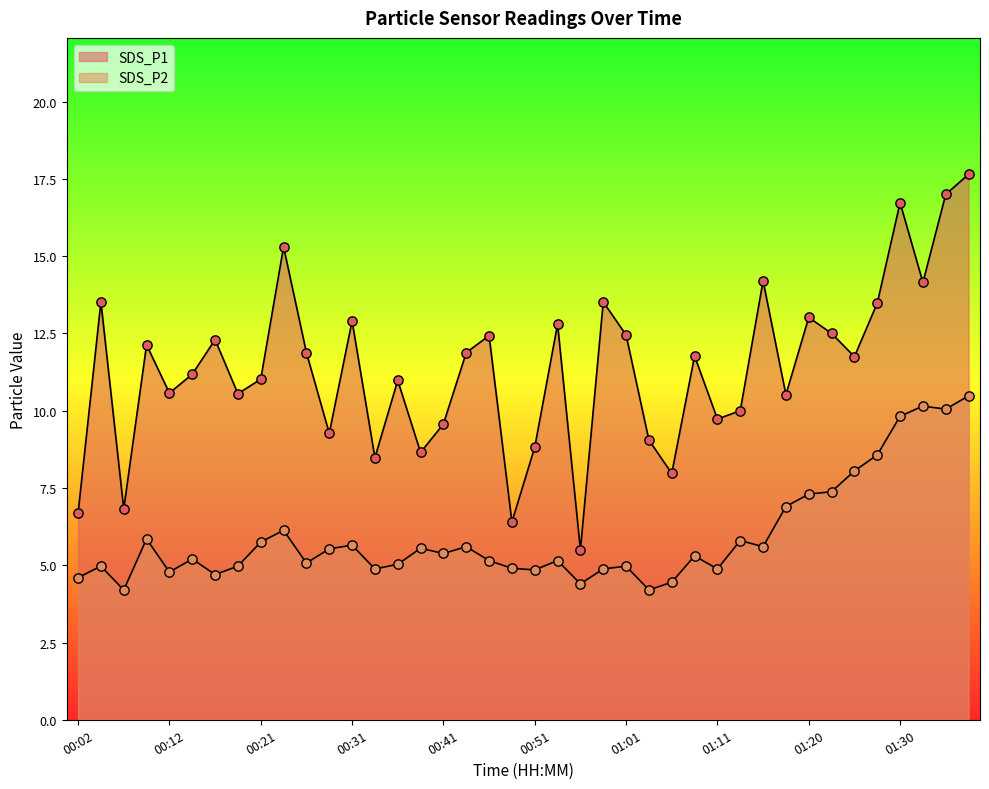

Which series reaches the maximum Y coordinate?

SDS_P1